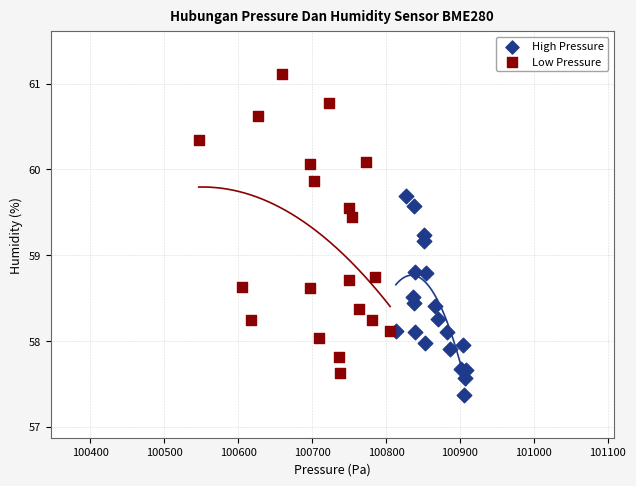

Which series has the widest spread of Y values?

Low Pressure